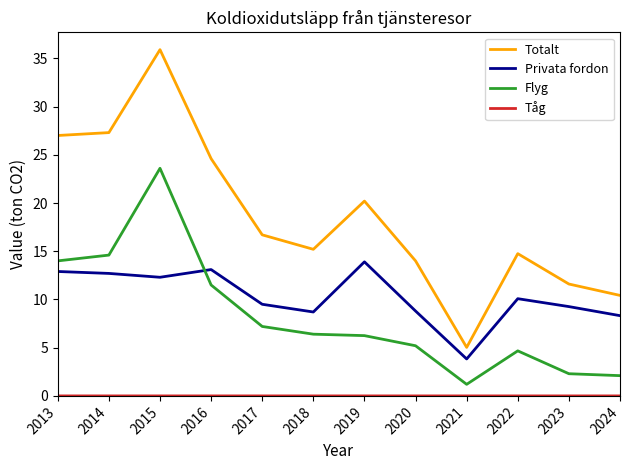

Is the value of Totalt at 2013 greater than the value of Privata fordon at 2022?

Yes